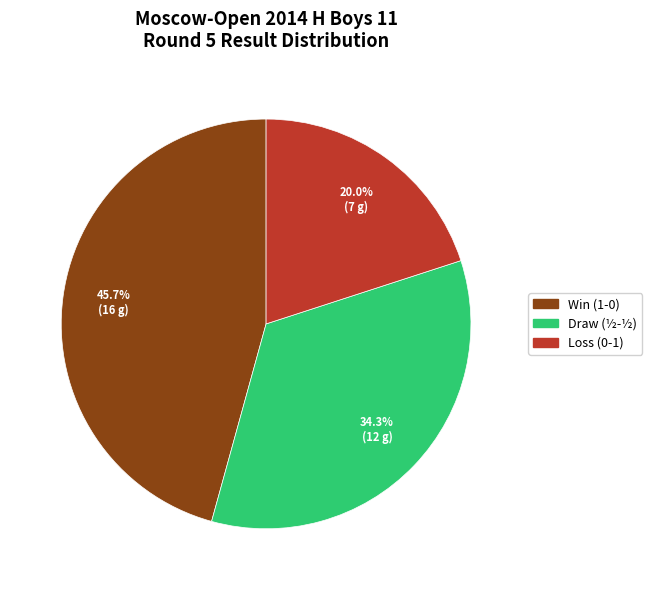

To the nearest percent, what is the average slice percentage?

33%